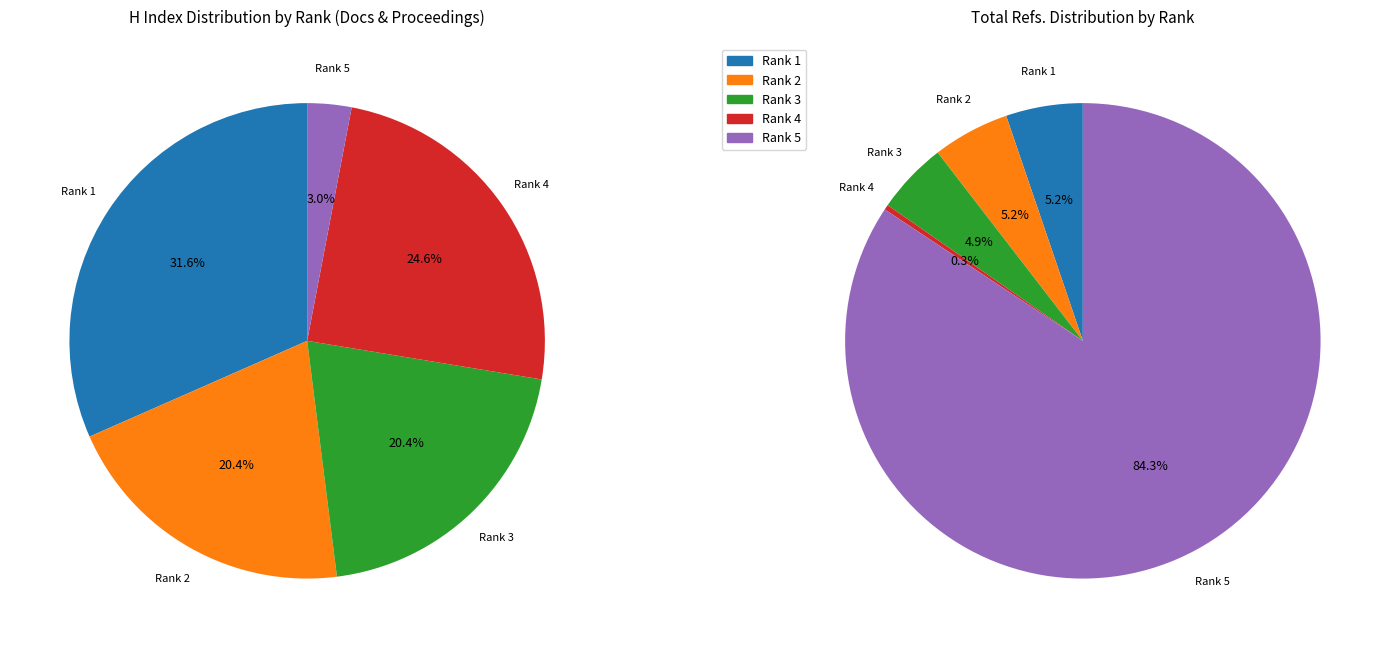

True or false: Rank 4 (H=123) accounts for 13% of the total.

False